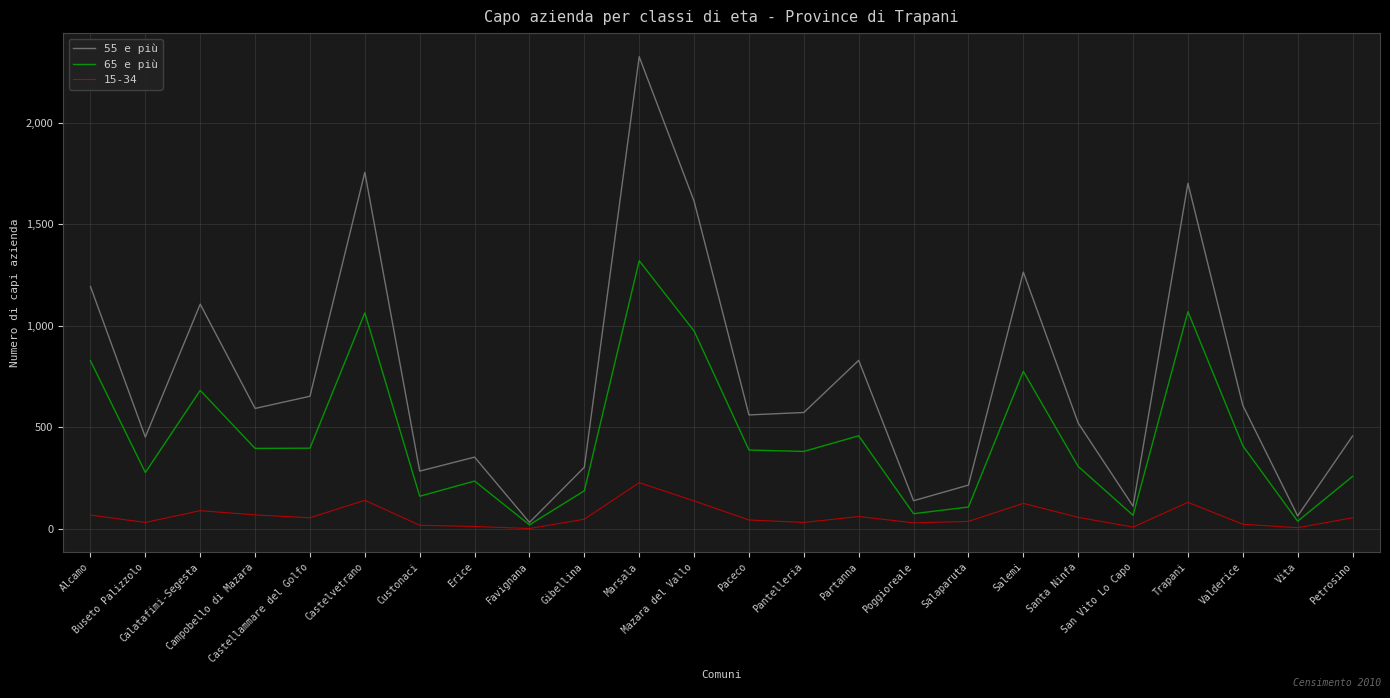

Rank the series by their maximum value, from highest to lowest.

55 e più, 65 e più, 15-34